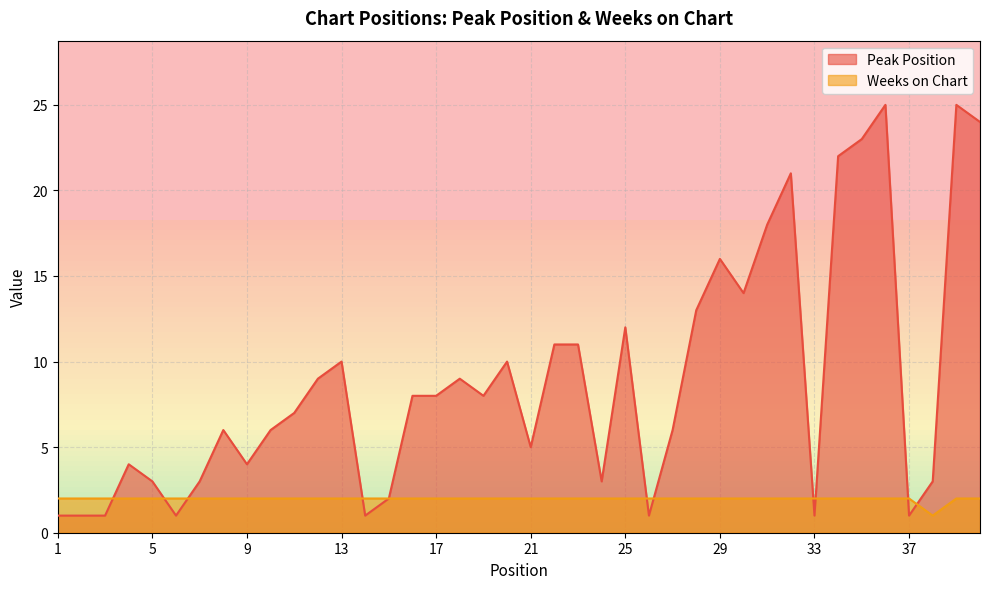

After their last crossing, which series has the higher values: Weeks on Chart or Peak Position?

Peak Position